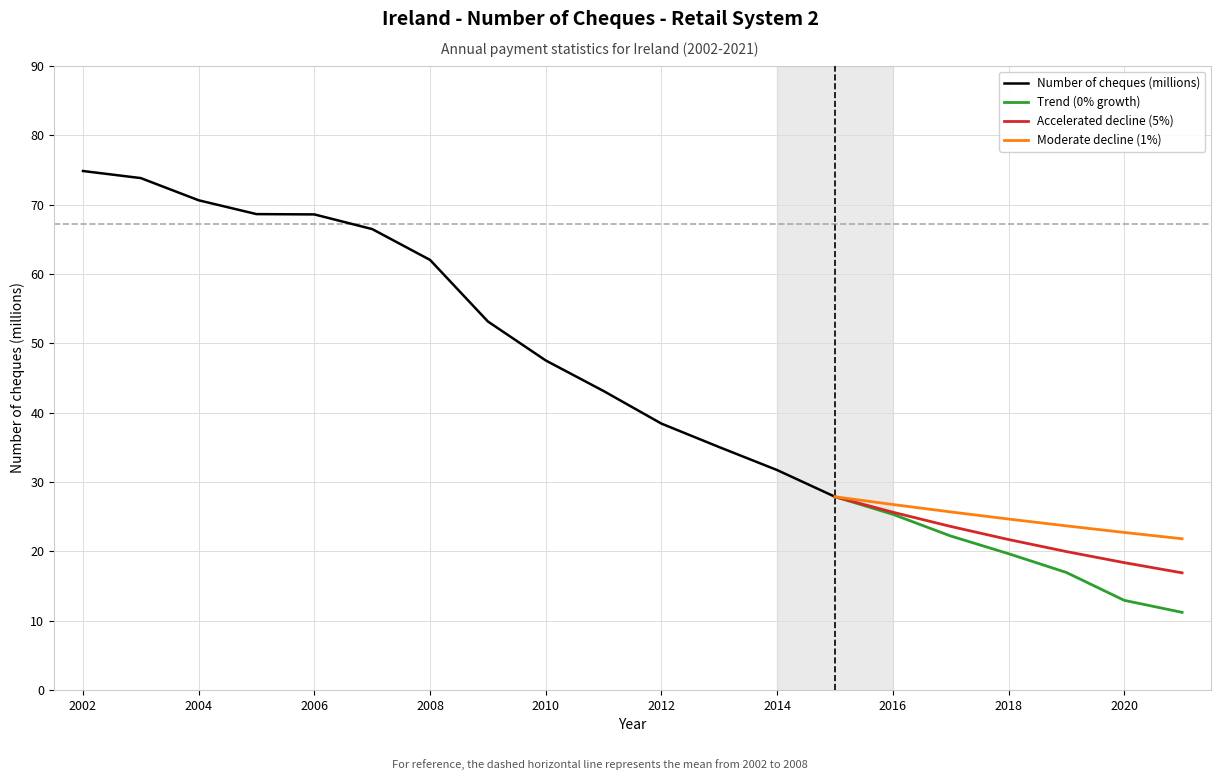

What is the smallest value displayed?

11.2